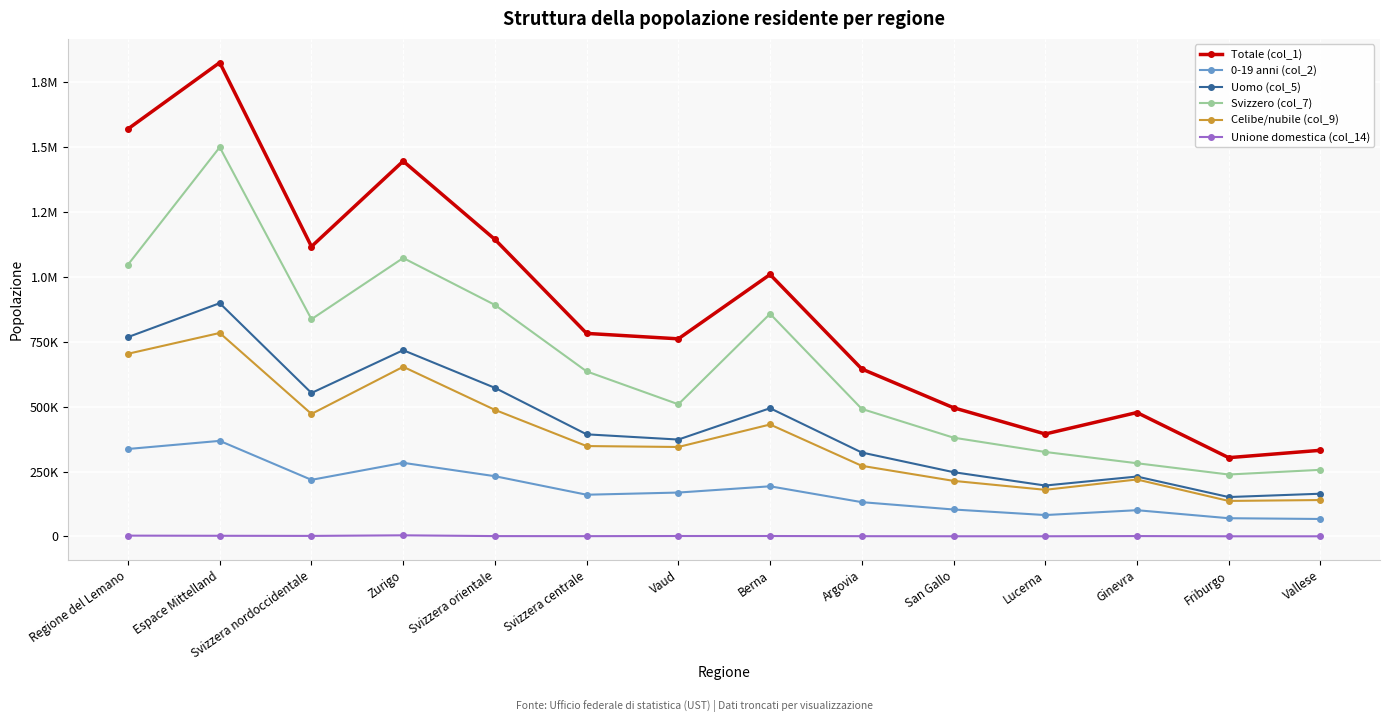

Is it true that Celibe/nubile (col_9) equals 1200317 at Espace Mittelland?

False